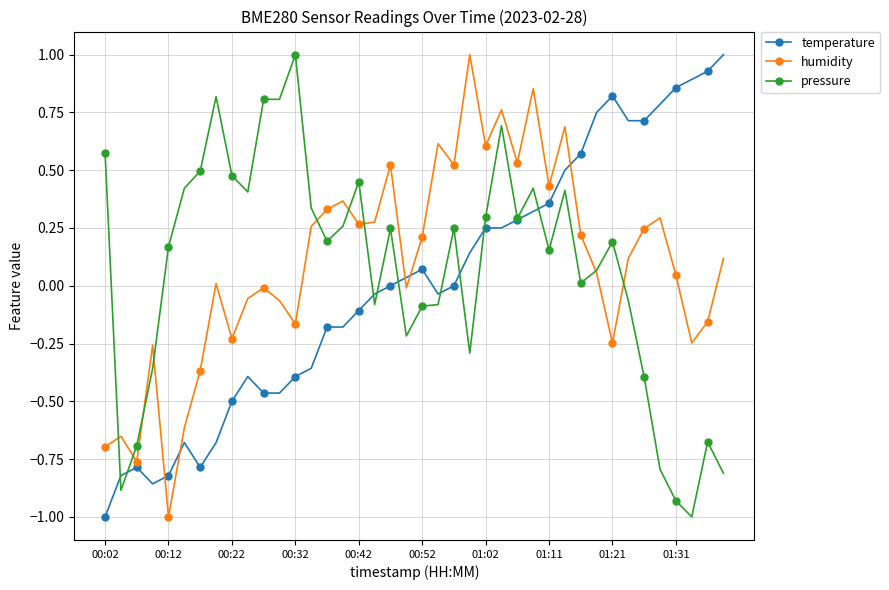

In humidity, how many points are higher than both neighbors (excluding endpoints)?

12